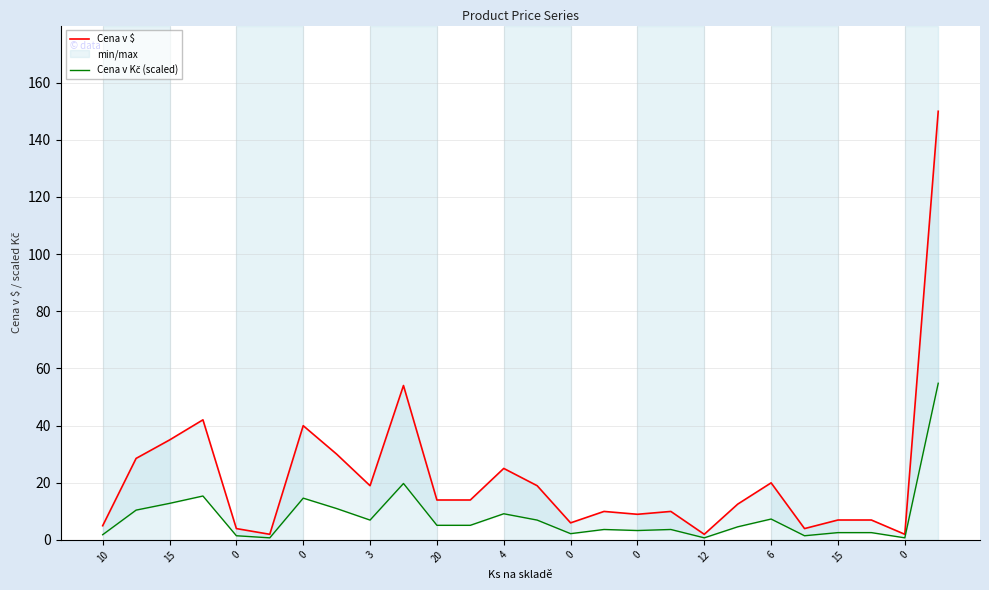

List the series in order of their overall mean, lowest first.

Cena v Kč (scaled), Cena v $